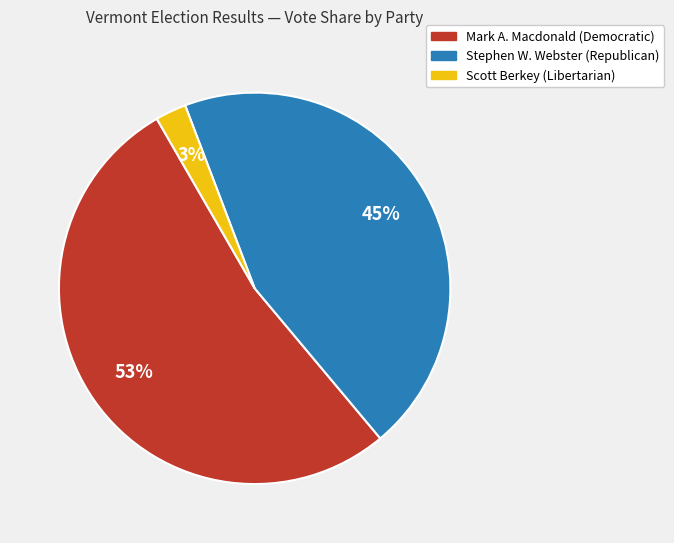

To the nearest percent, what is the difference between the largest and smallest slice percentages?

50%